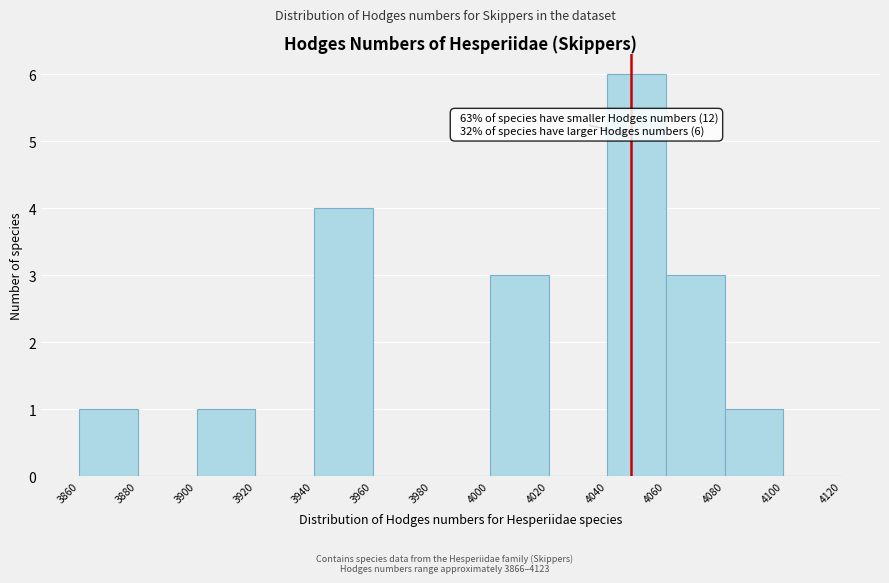

Over which range of the x-axis is the bar tallest?

4040 to 4060